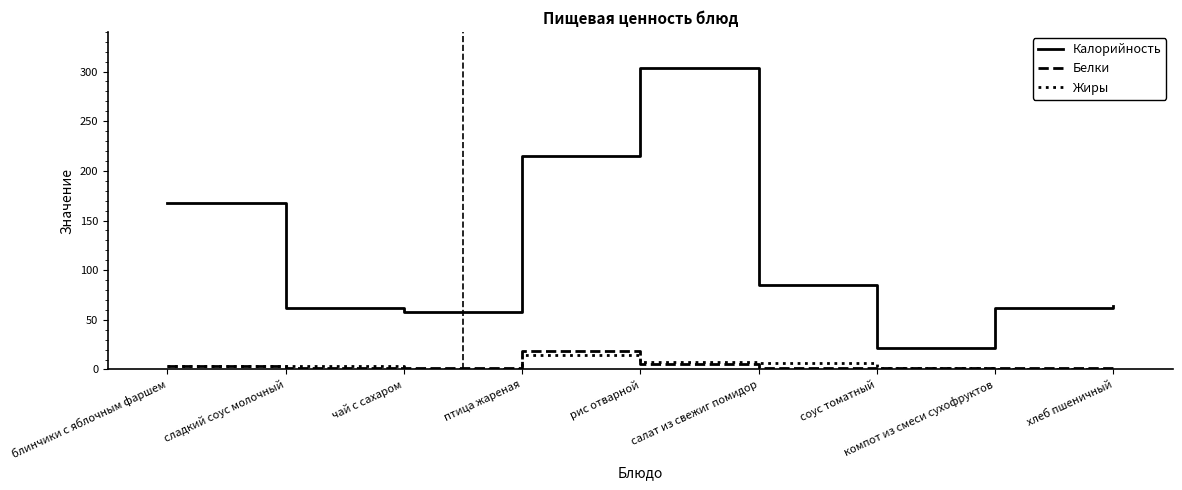

What is the average value of the Жиры series?

4